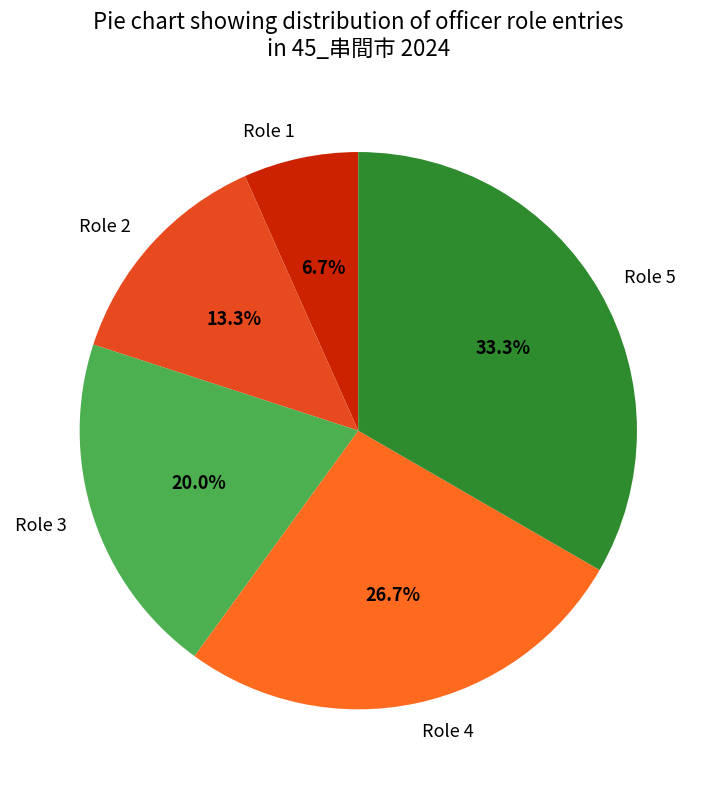

What is the ratio of the value at Role 5 to the value at Role 4?

1.2